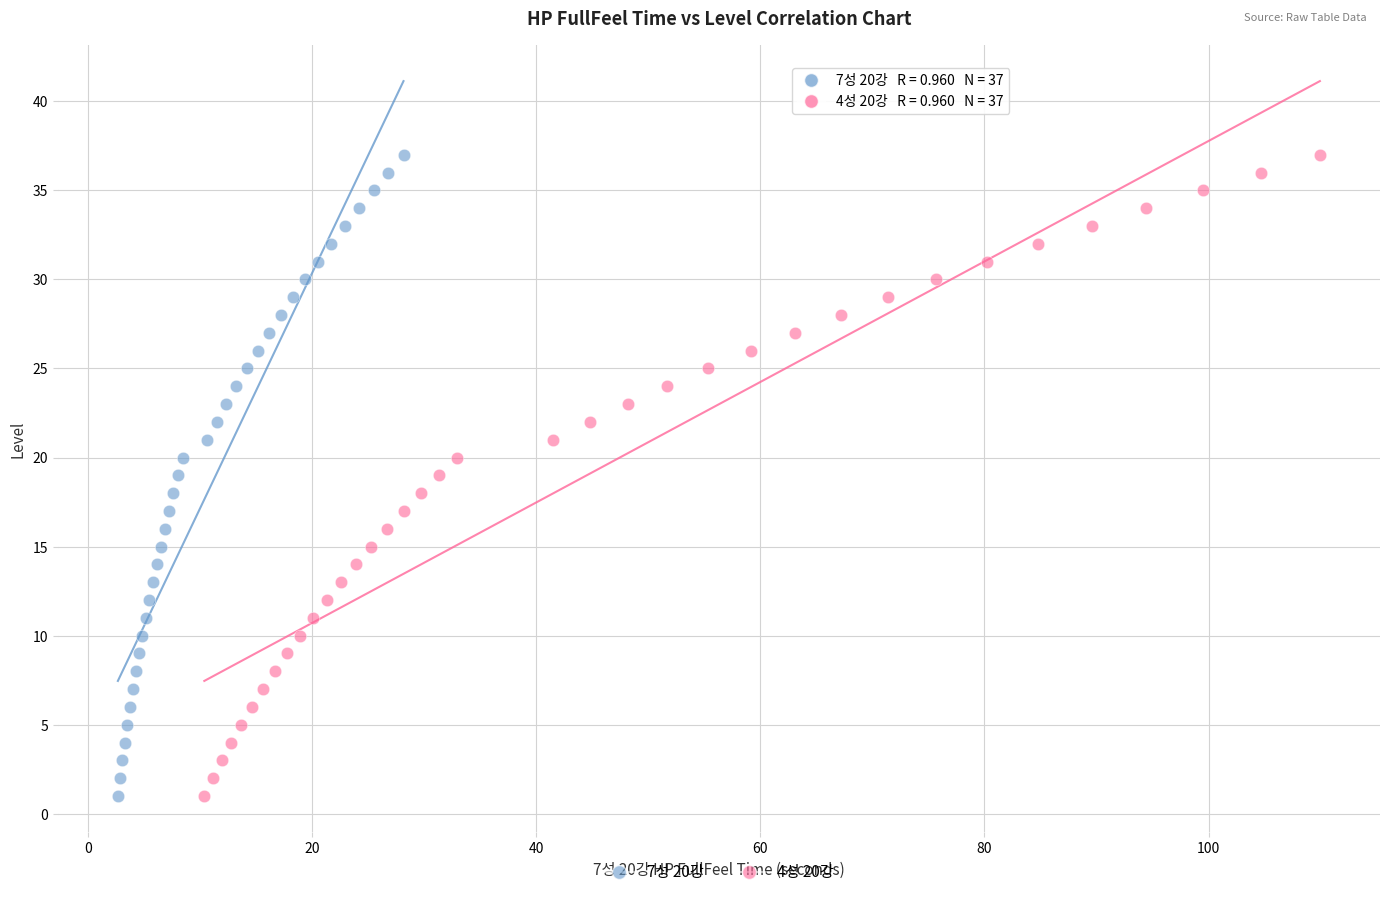

What are all the series names shown in the legend?

7성 20강, 4성 20강